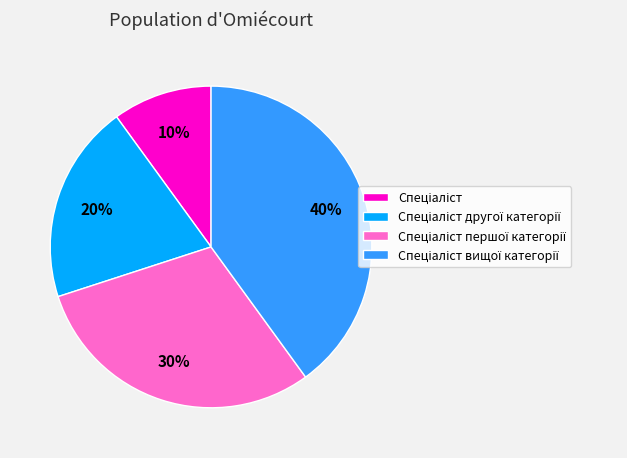

To the nearest percent, what is the average slice percentage?

25%